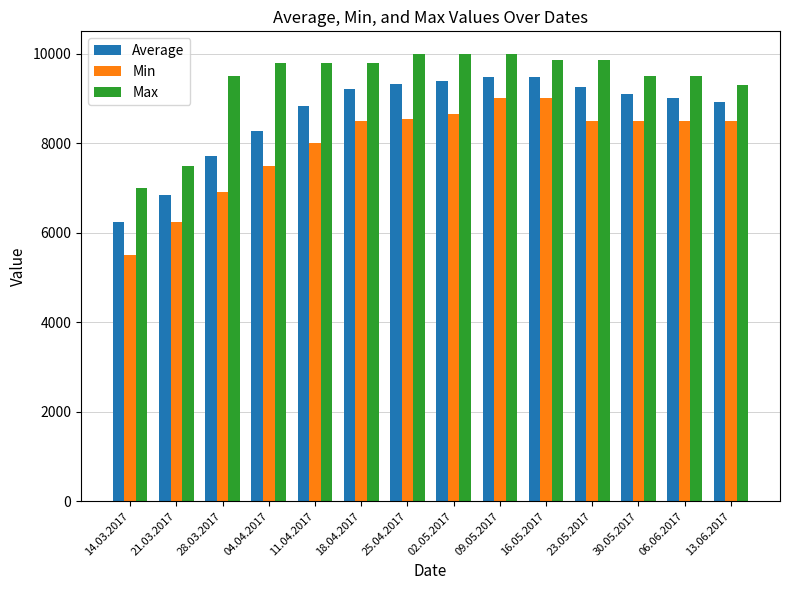

What is the difference between the second highest and minimum values in the Max series?

3000